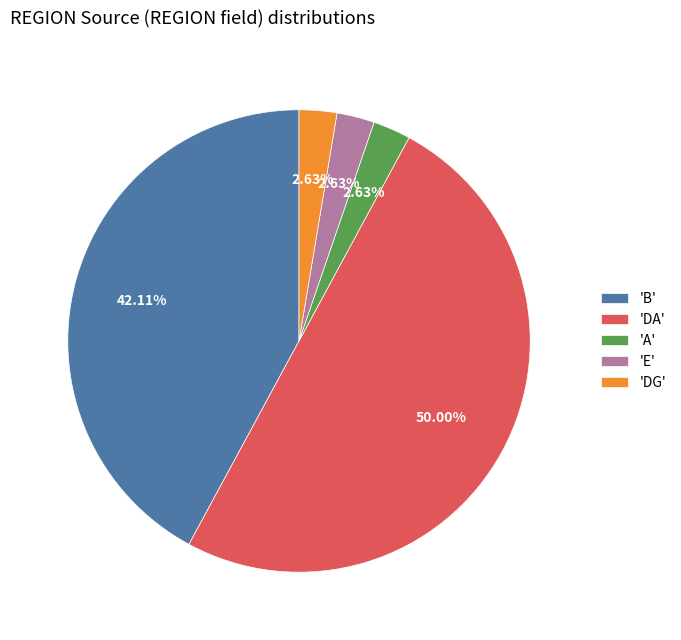

To the nearest percent, what is the difference between the largest and smallest slice percentages?

47%